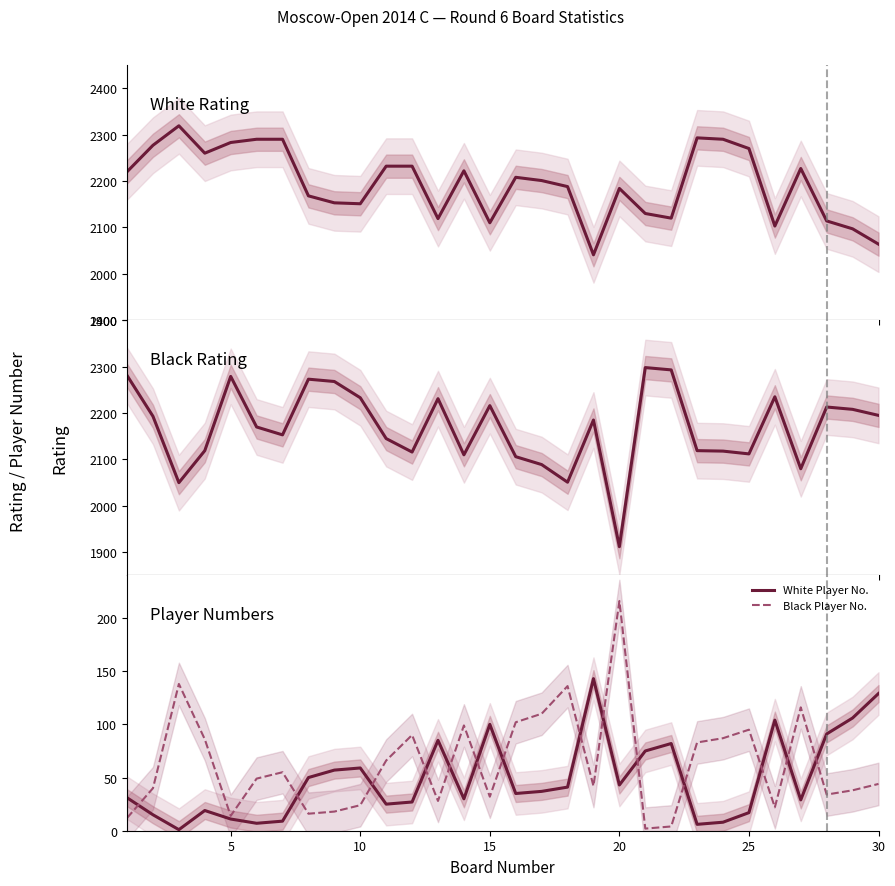

What is the difference between the maximum and minimum values in the Black Rating series?

386